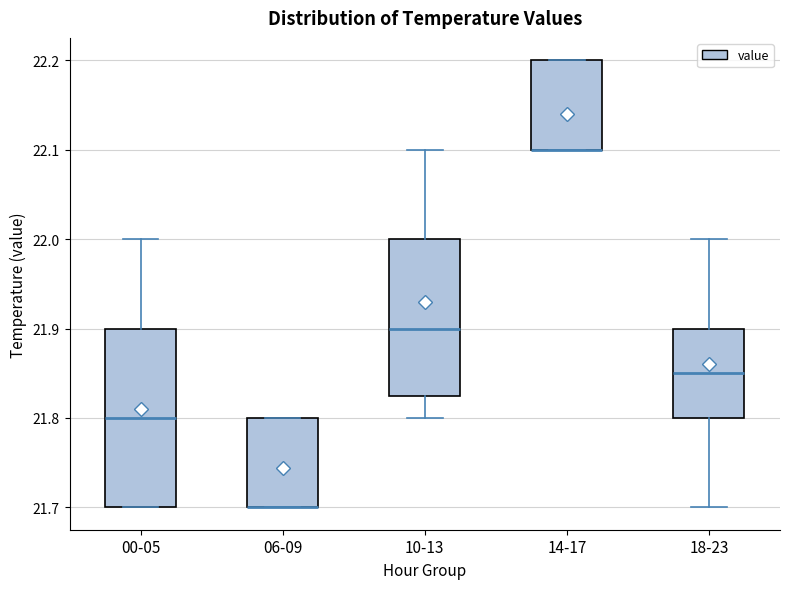

Reading left to right, transcribe this box plot: for each box, give where its median line is, the range the box spans, and where its two whiskers end, as read against the y-axis. The values are not printed on the chart, so give them approximately, as read against the axis.

00-05: median 21.80, box 21.70 to 21.90, whiskers 21.70 to 22.00
06-09: median 21.70 (drawn on the box's lower edge), box 21.70 to 21.80, whiskers 21.70 to 21.80
10-13: median 21.90, box 21.83 to 22.00, whiskers 21.80 to 22.10
14-17: median 22.10 (drawn on the box's lower edge), box 22.10 to 22.20, whiskers 22.10 to 22.20
18-23: median 21.85, box 21.80 to 21.90, whiskers 21.70 to 22.00